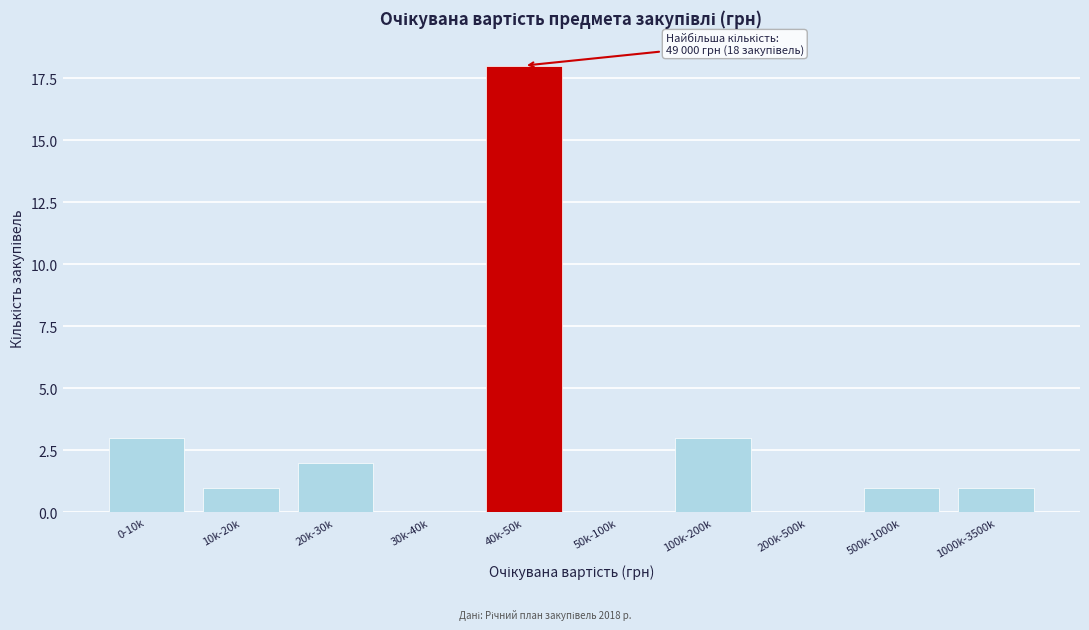

Reading left to right, transcribe all the data shown in this chart.

0-10k=3	10k-20k=1	20k-30k=2	30k-40k=0	40k-50k=18	50k-100k=0	100k-200k=3	200k-500k=0	500k-1000k=1	1000k-3500k=1